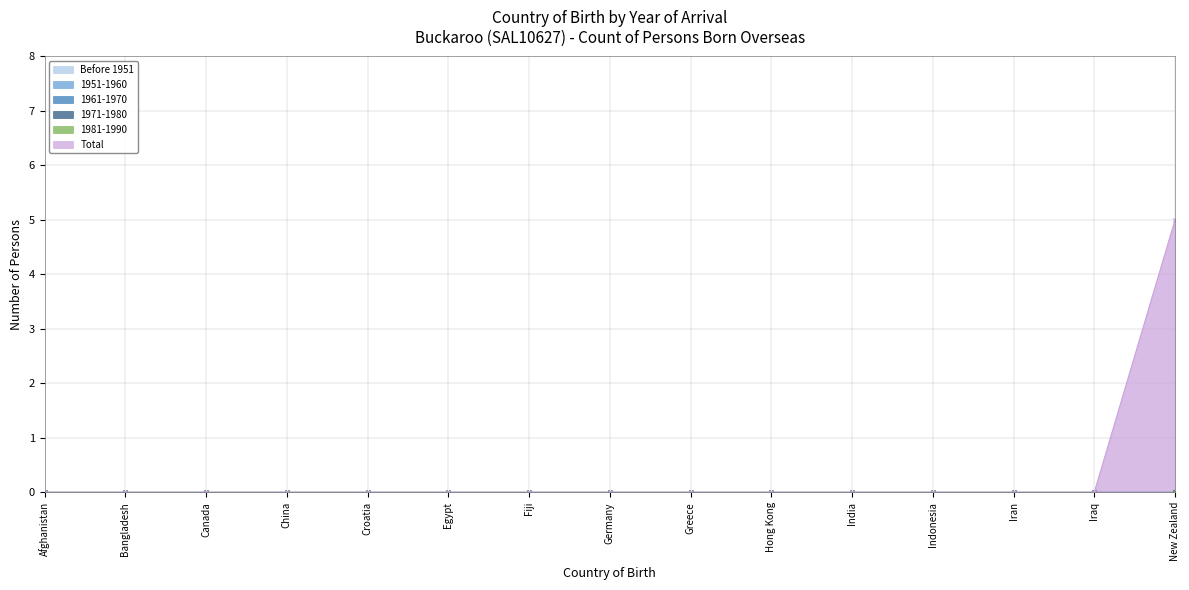

What is the label of the 6th point from the left?

Egypt